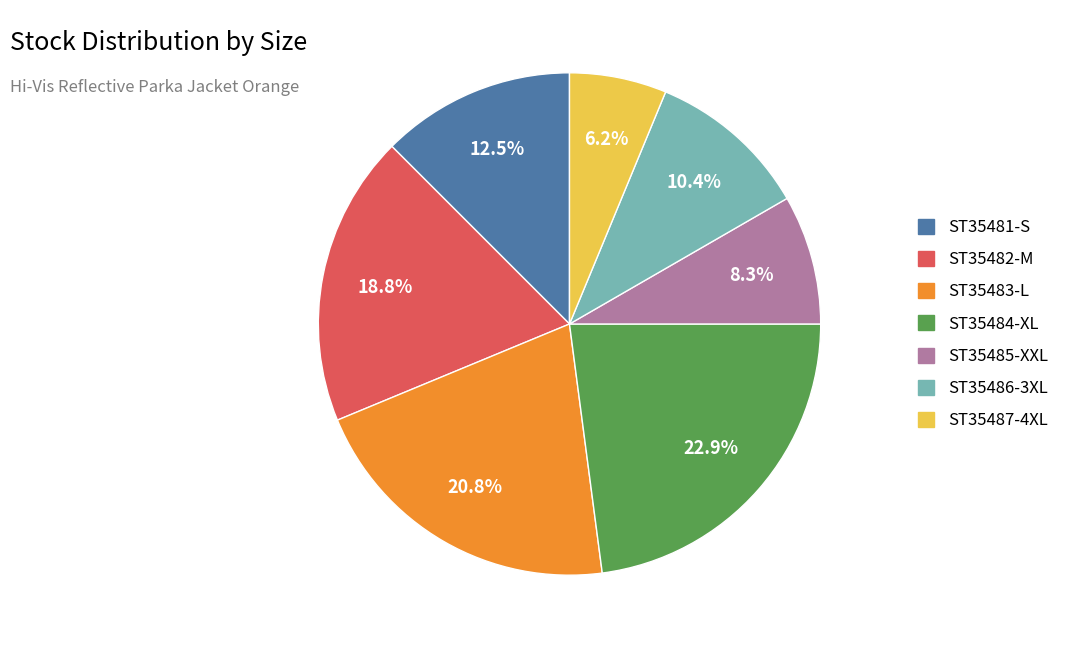

What portion of the pie excludes ST35484-XL?

77.1%